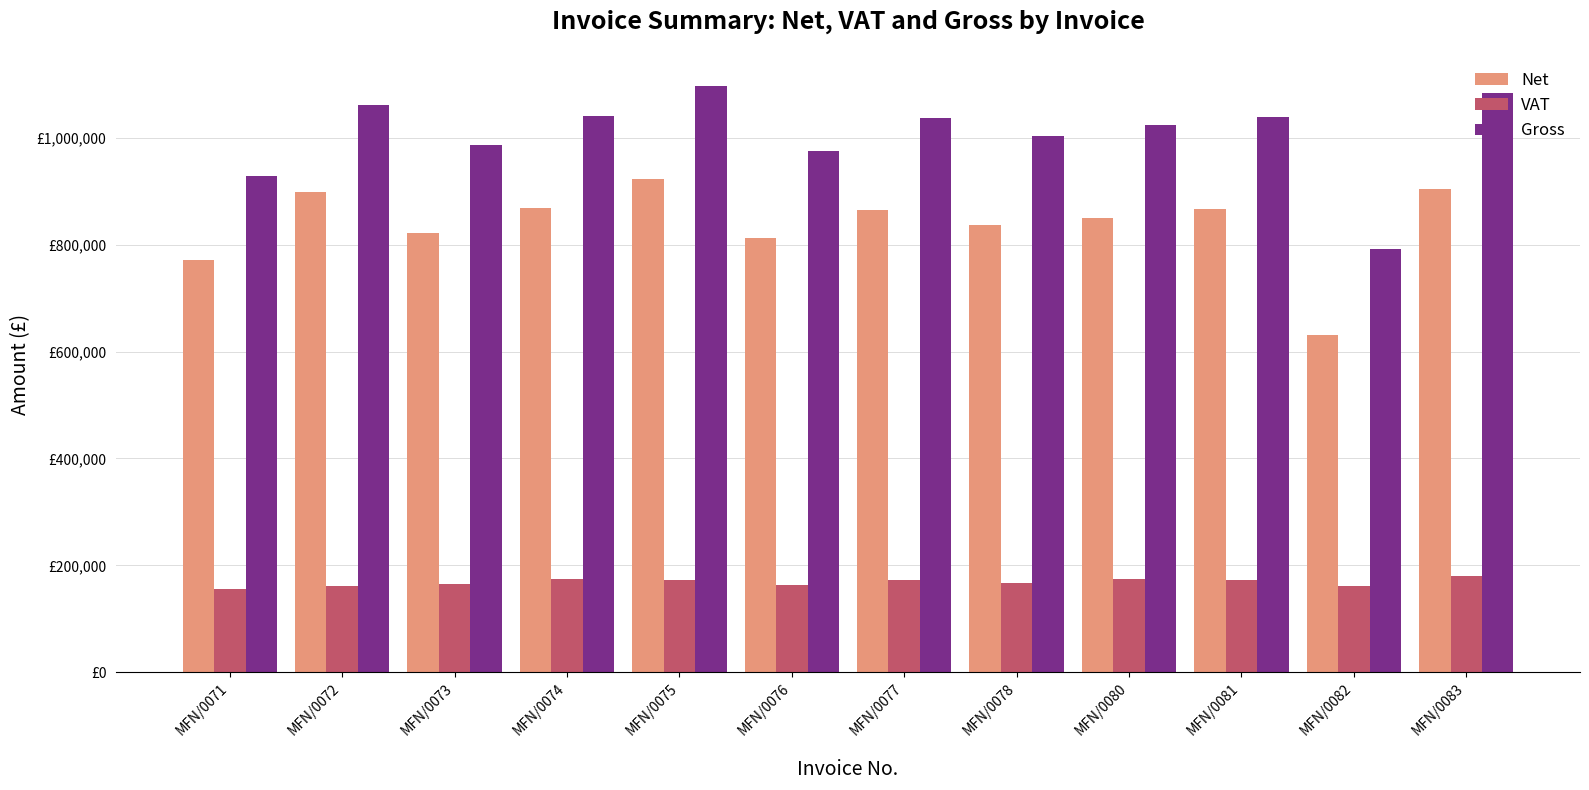

What is the approximate value of VAT at MFN/0083?

180759.5